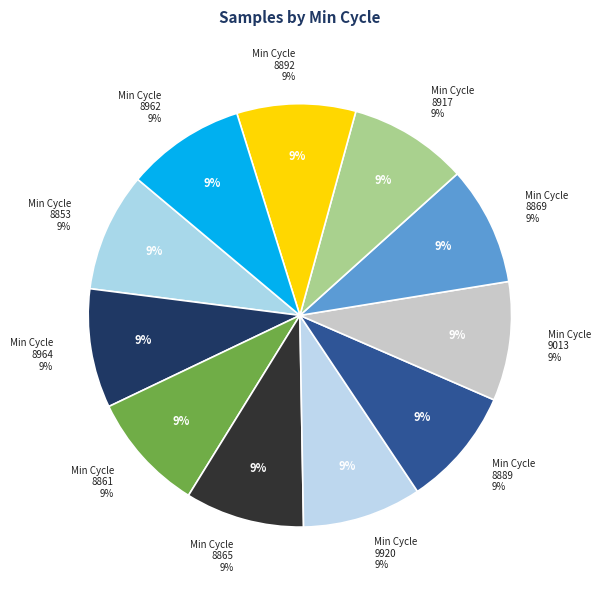

How many slices are in this pie chart?

11